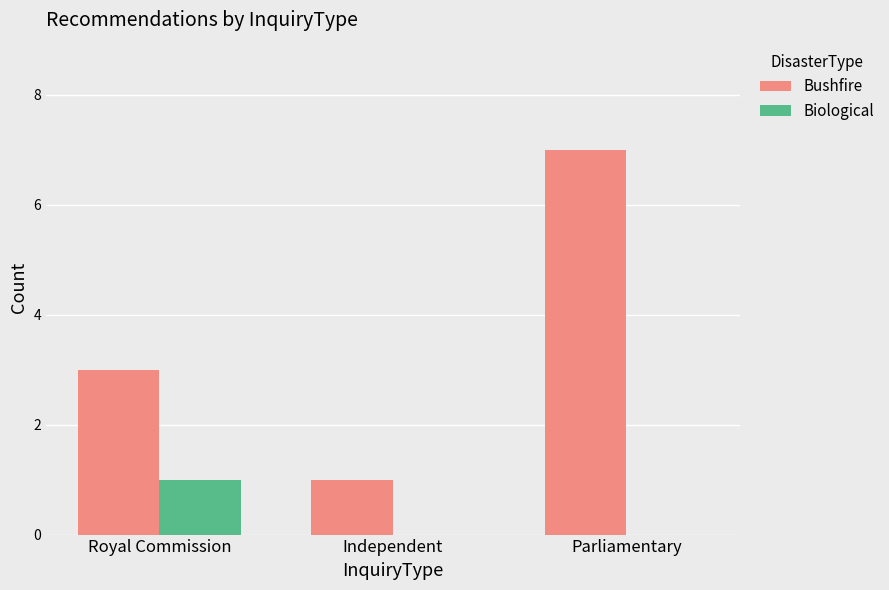

Which series has the largest total across all categories?

Bushfire